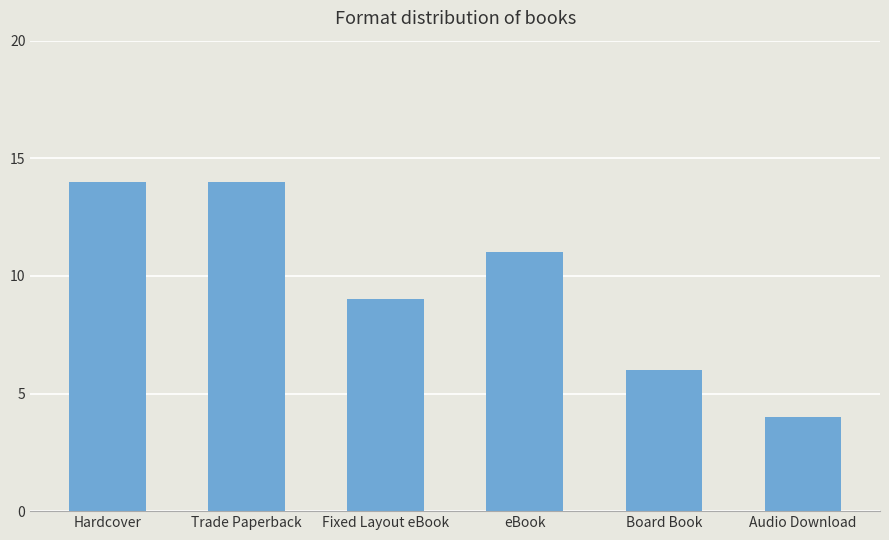

What is the greatest value displayed?

14